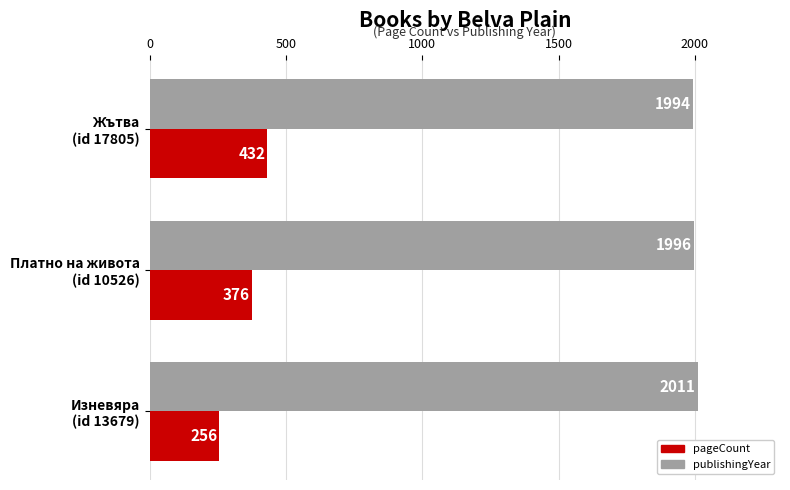

Rank the categories by pageCount value from highest to lowest.

Жътва
(id 17805), Платно на живота
(id 10526), Изневяра
(id 13679)